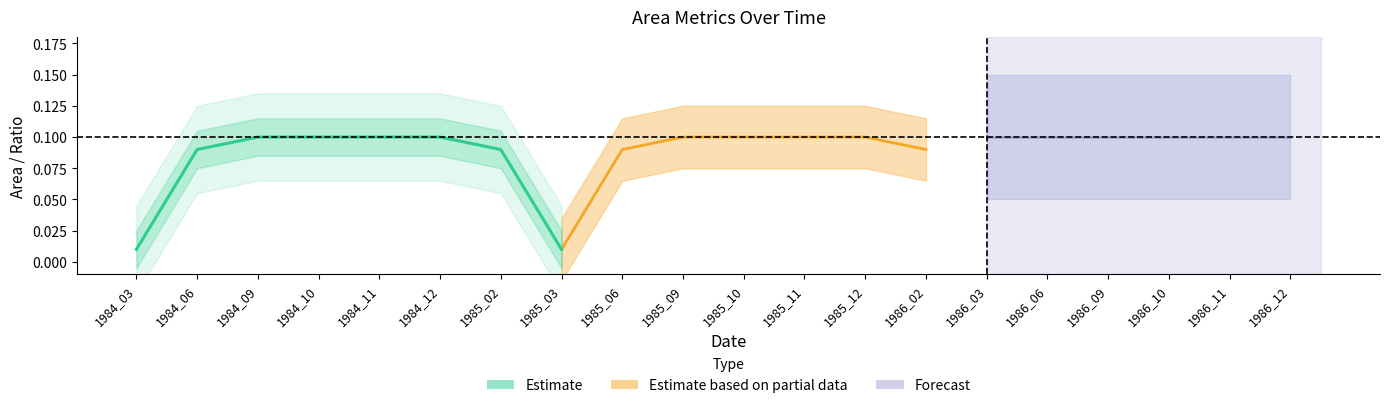

Which category has the lowest value across all series?

1984_03